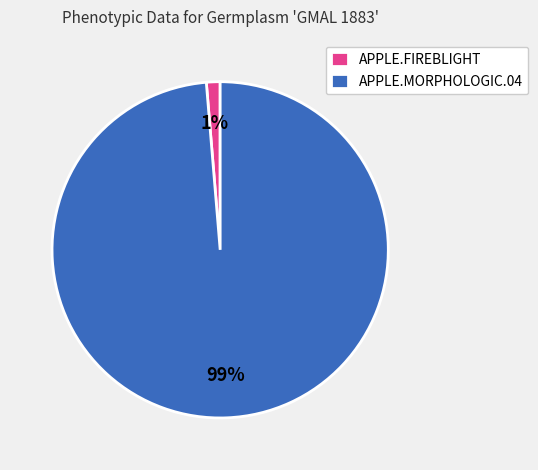

Which category has the biggest portion of the pie?

APPLE.MORPHOLOGIC.04